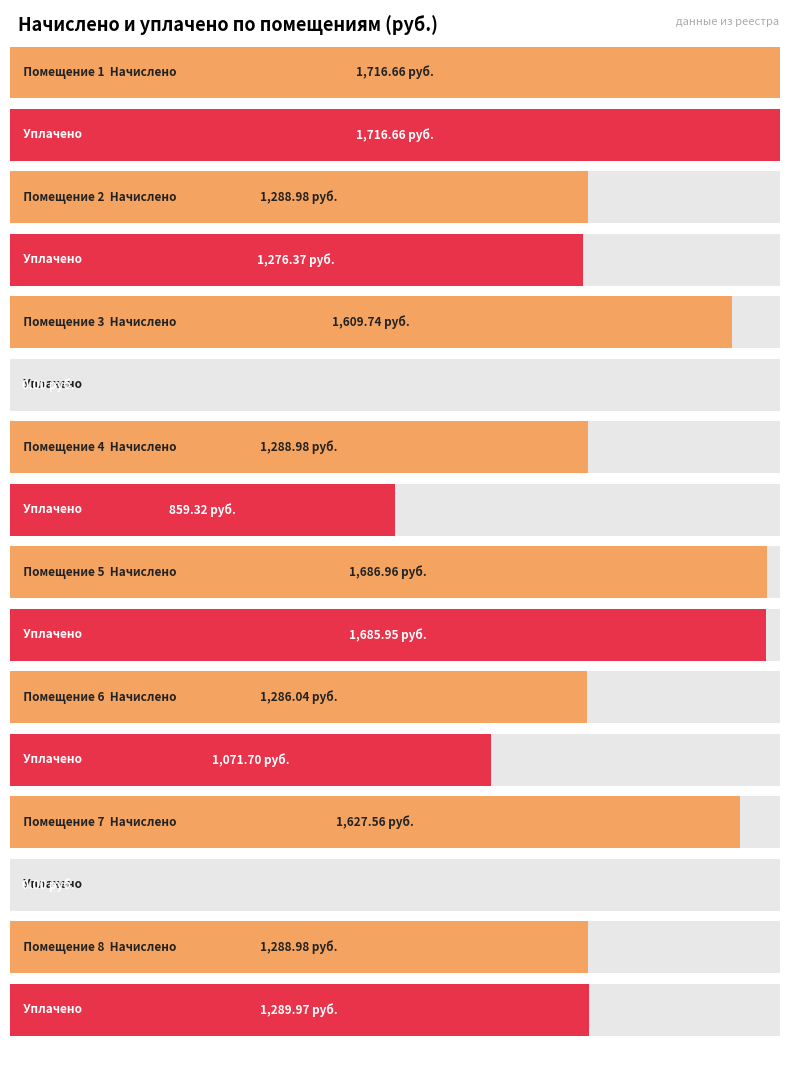

At which category does the chart reach its peak across all series?

1